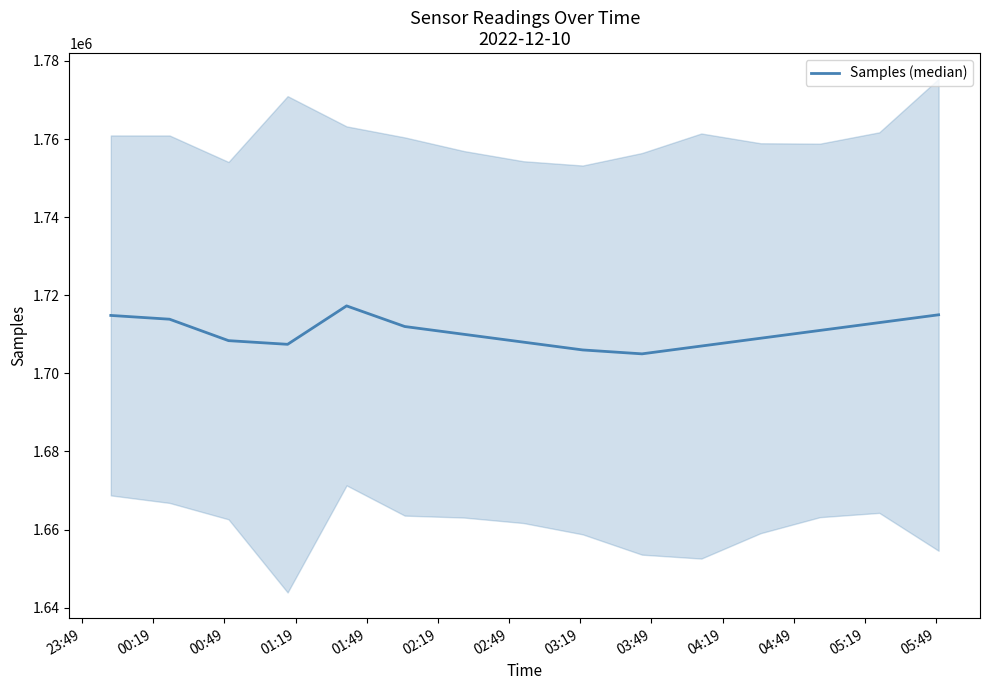

What is the sum of the values at 00:19 and 05:49?

3424870